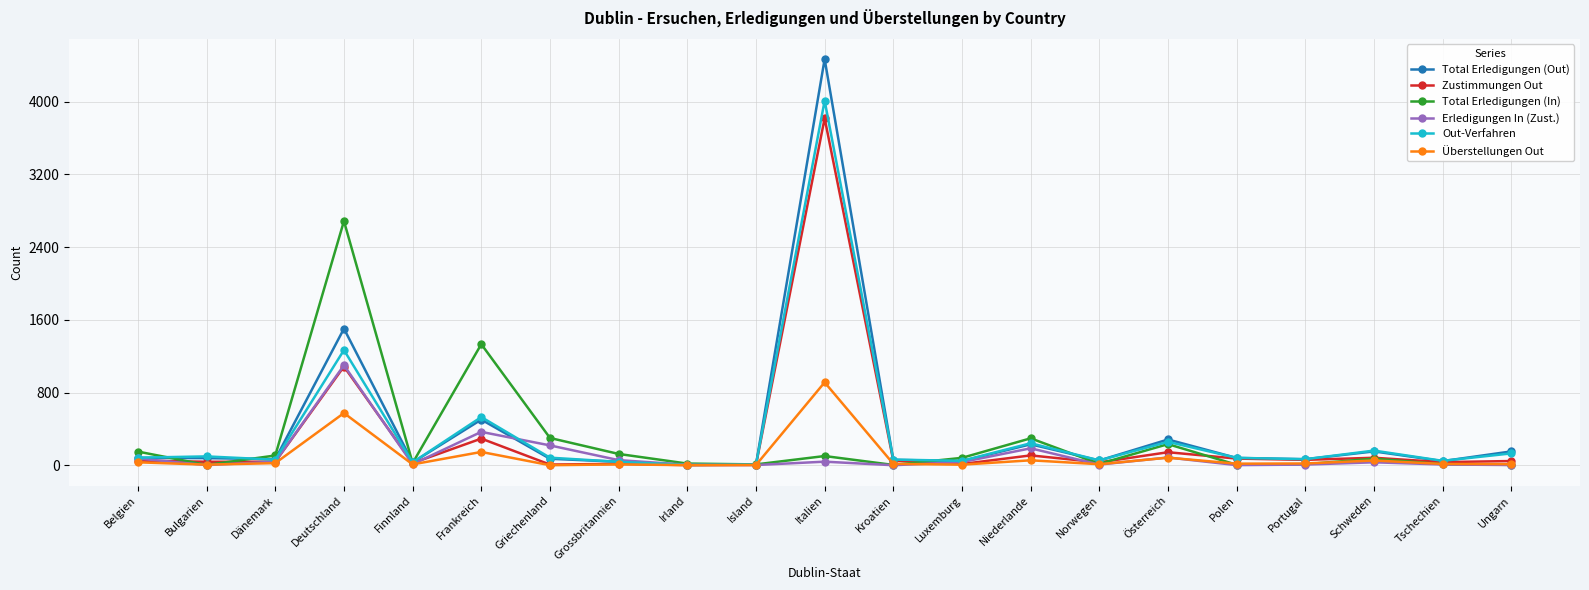

What is the sum of all Zustimmungen Out values?

6013